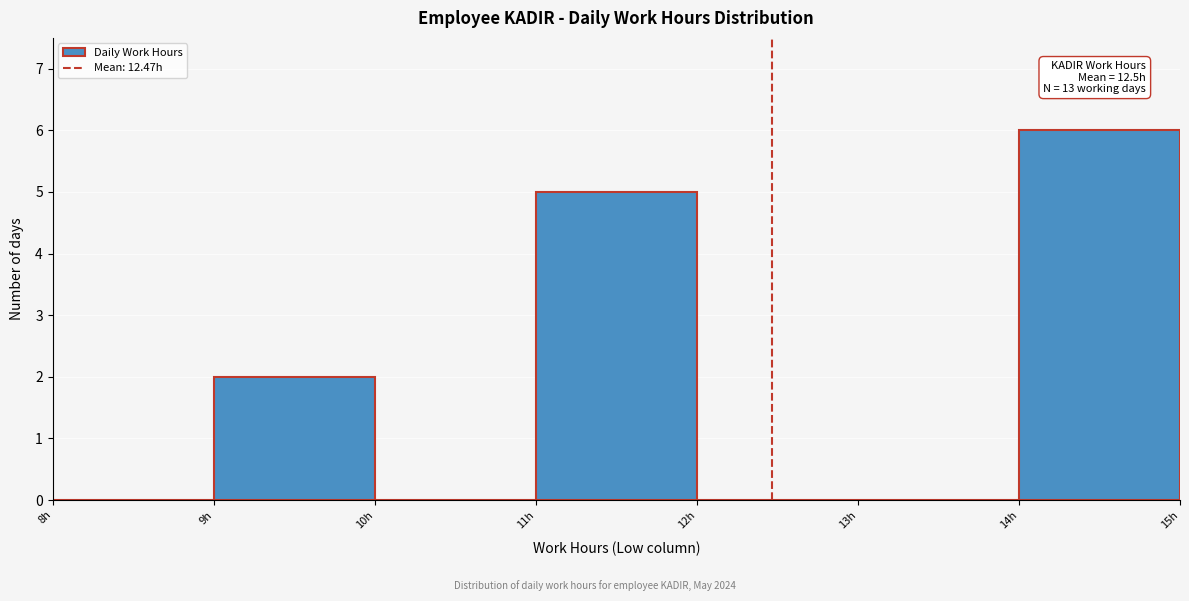

Over which range of the x-axis is the bar tallest?

14 to 15